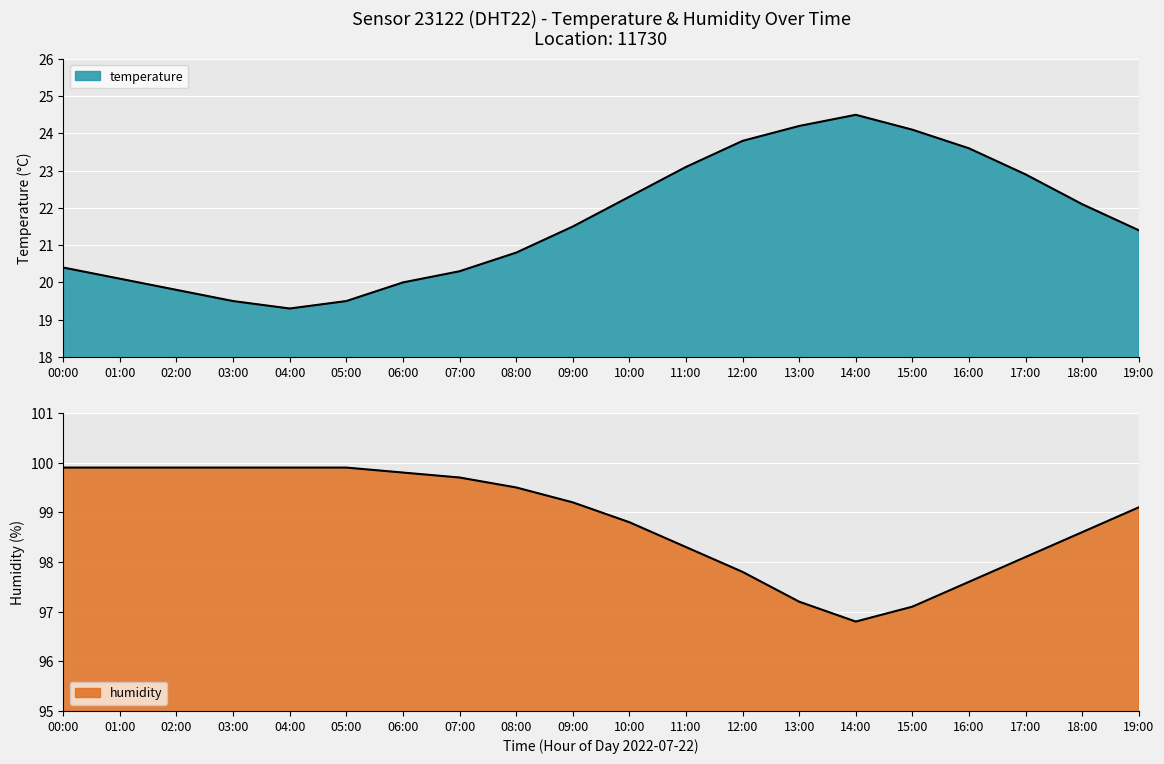

What is the greatest value displayed?

99.9